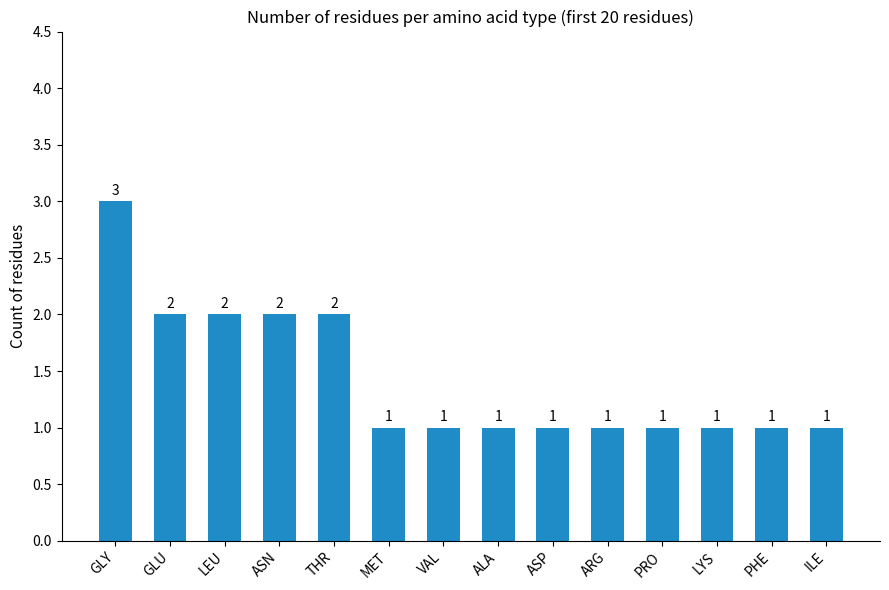

What is the maximum value shown in the chart?

3